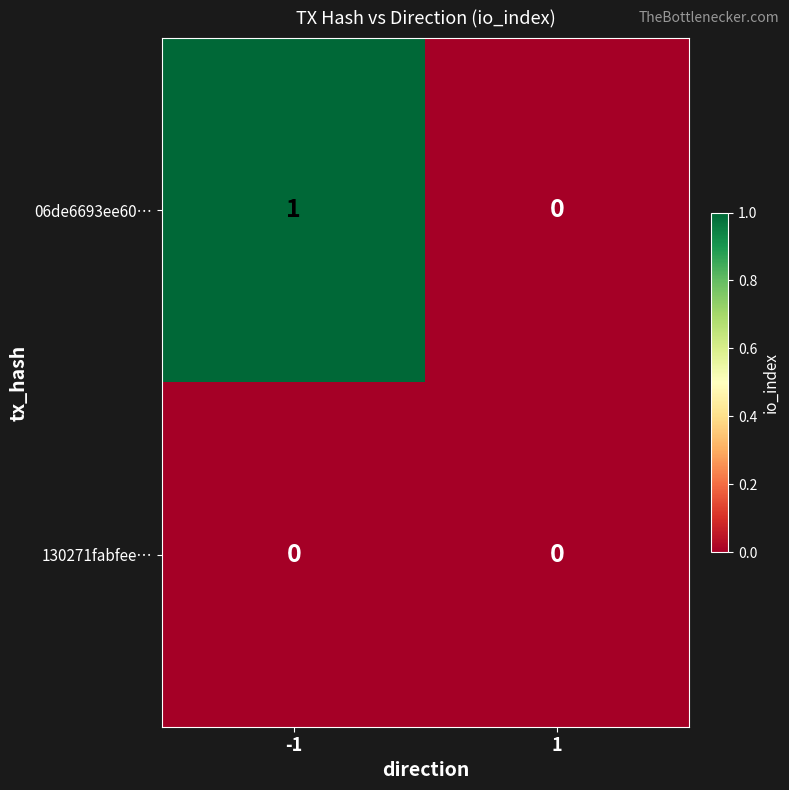

What is the spread (max minus min) of values at -1?

1